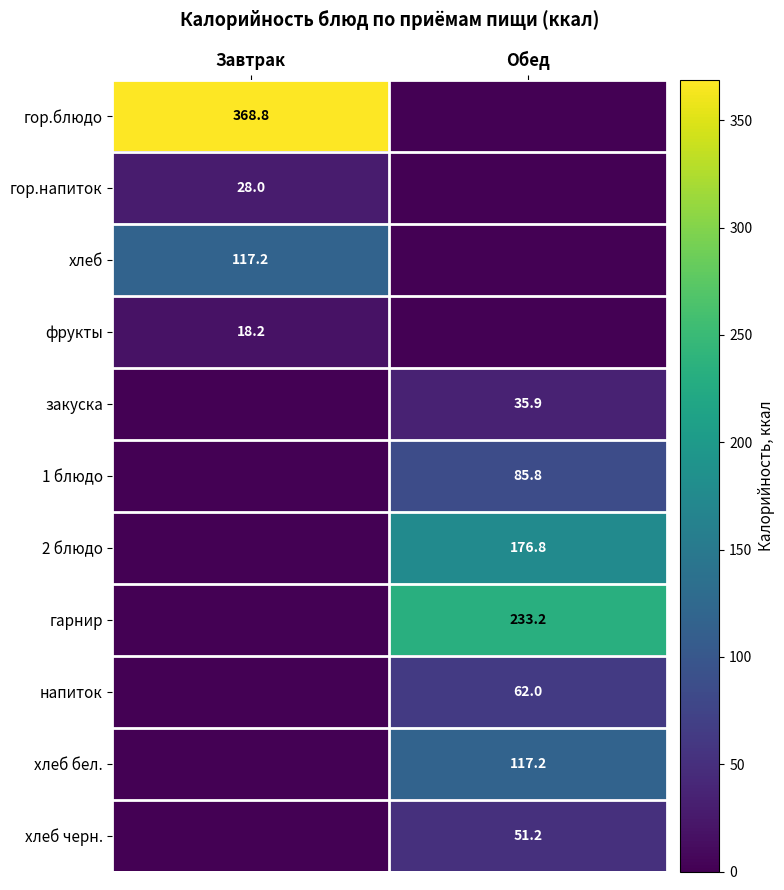

What is the spread (max minus min) of values at Завтрак?

368.8